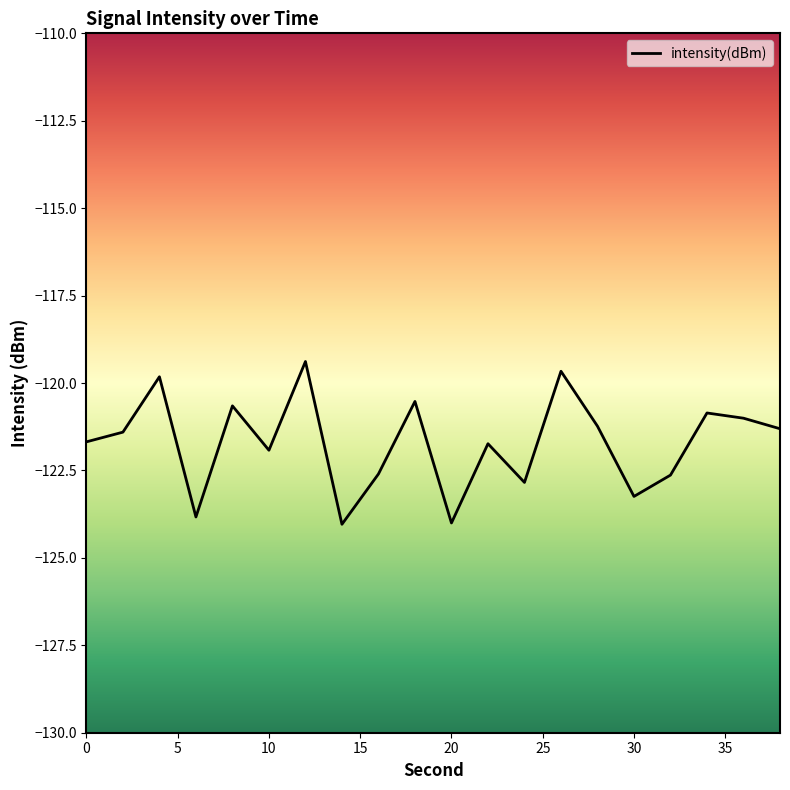

What is the smallest value displayed?

-124.0